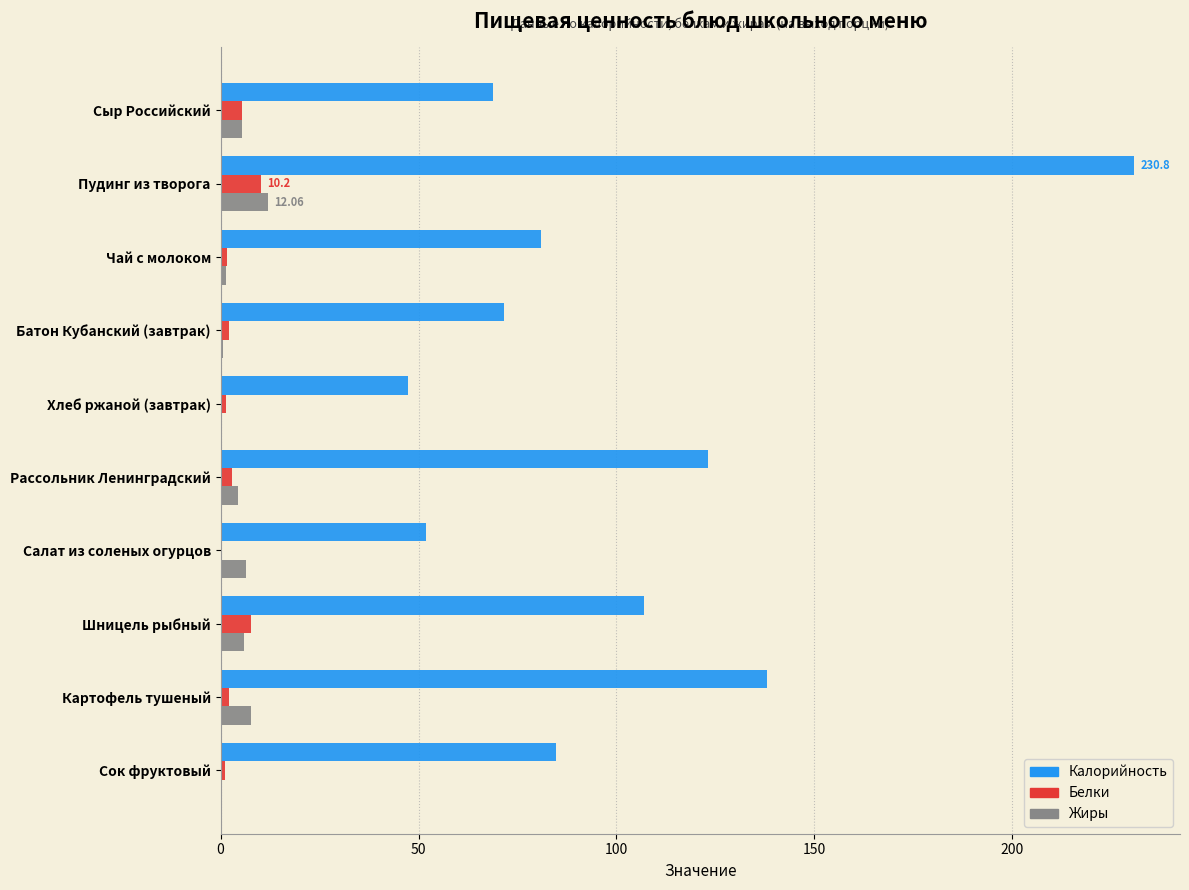

What is the greatest value displayed?

230.8